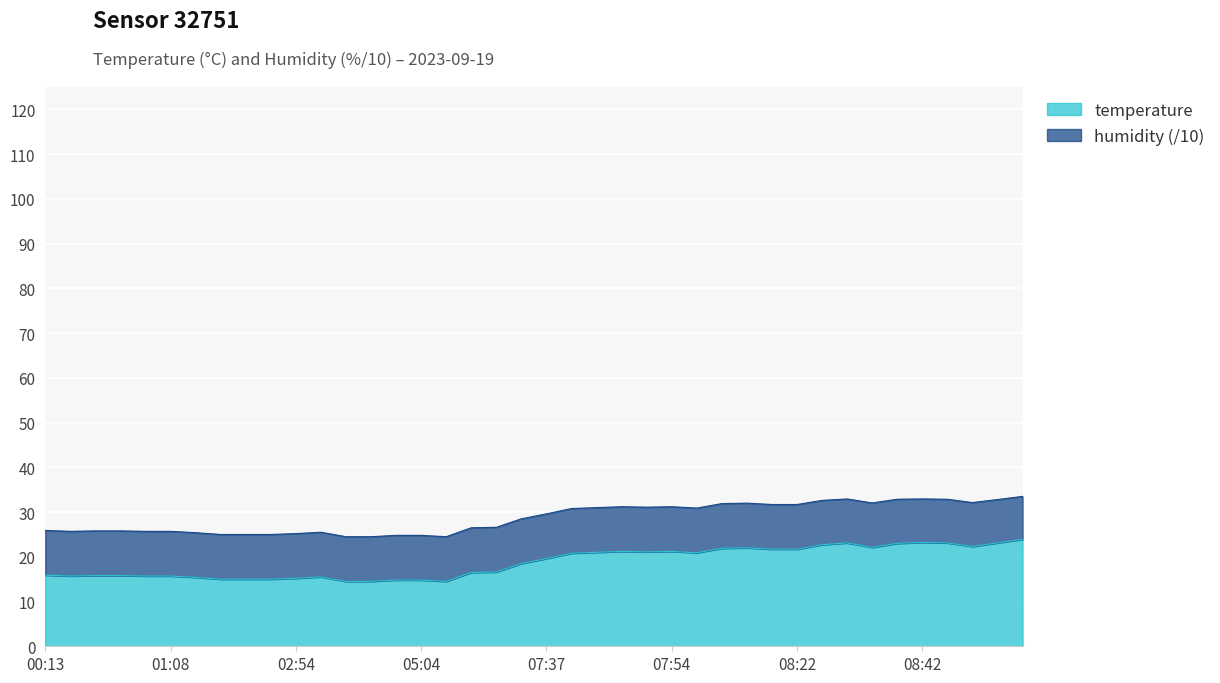

The chart shows a value of 16.5 at 07:07. True or false?

True